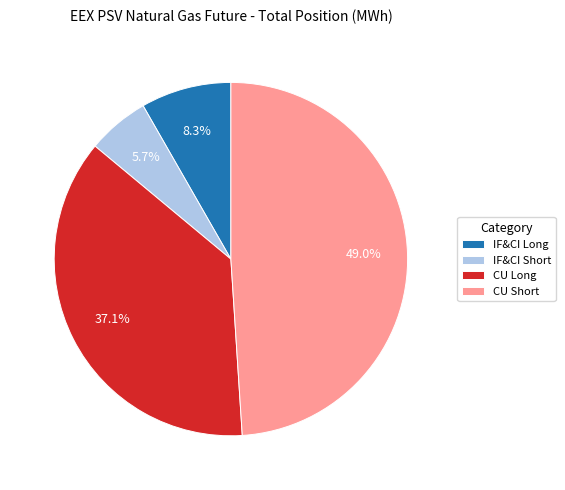

Approximately how many times larger is the value at CU Long compared to IF&CI Short?

6.5